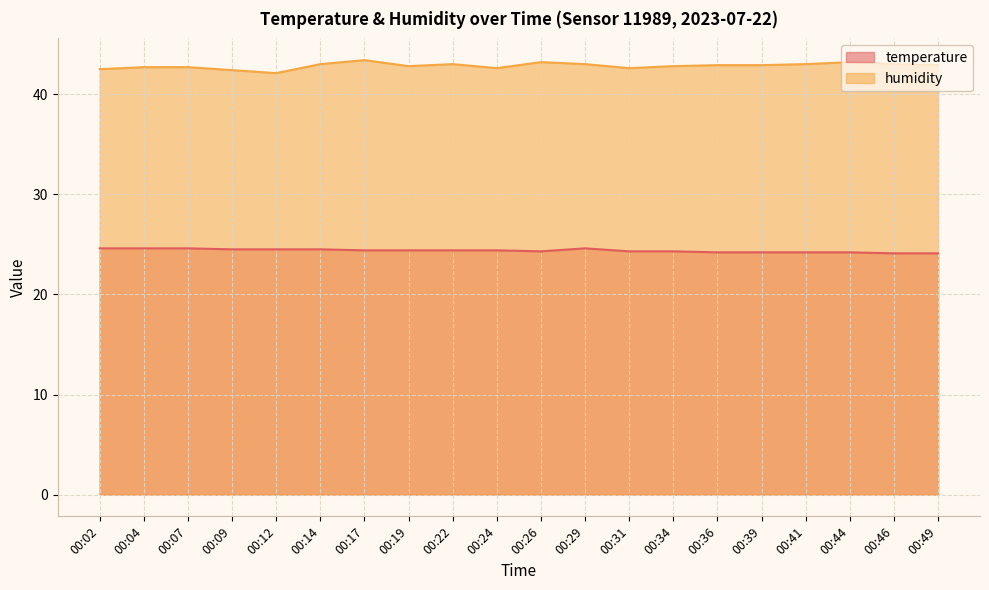

Which series has the largest range (max minus min)?

humidity